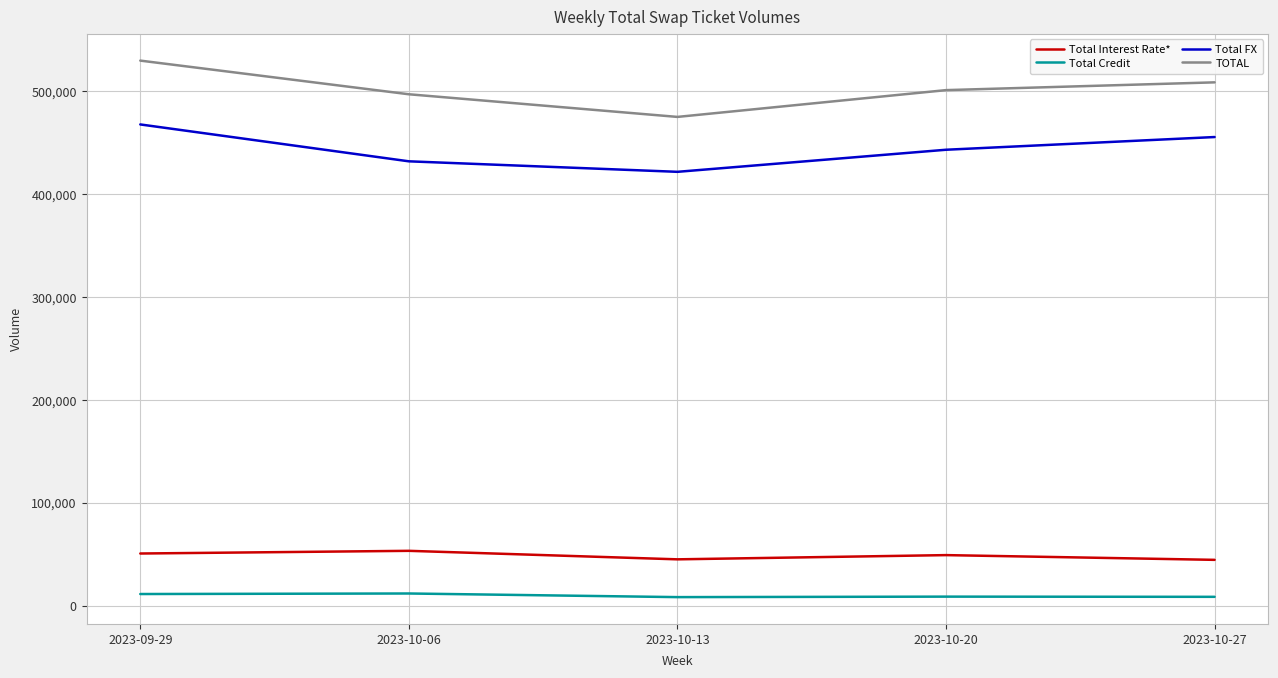

Is the value of Total Credit at 2023-10-20 greater than the value of Total Interest Rate* at 2023-10-06?

No